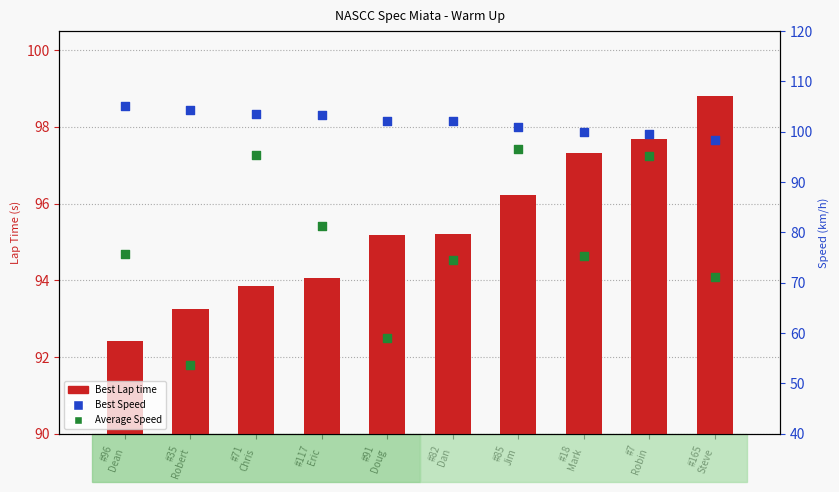

Which series has the largest total across all categories?

Best Speed